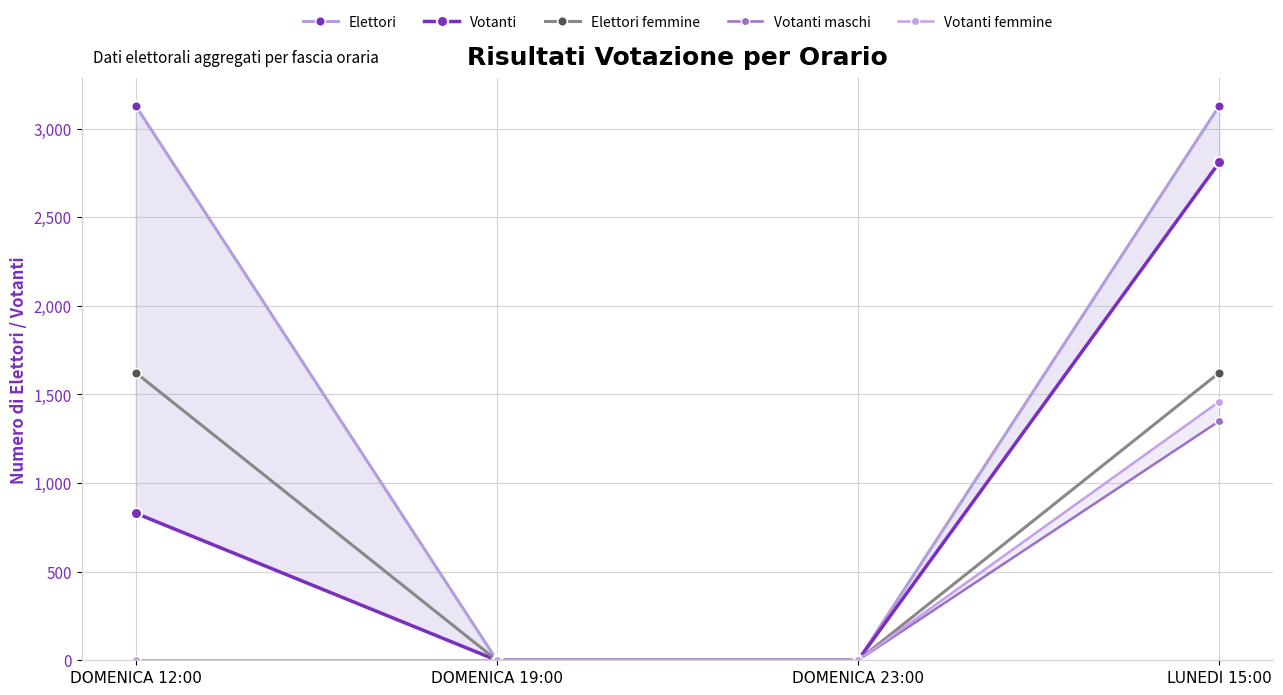

True or false: Elettori femmine has more than 2 points higher than both neighbors.

False